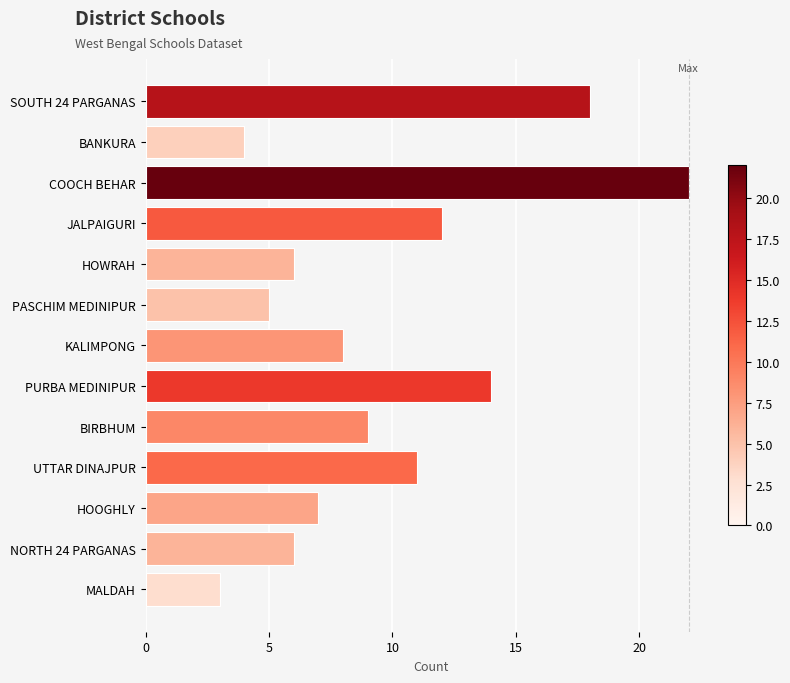

What is the change in value from UTTAR DINAJPUR to COOCH BEHAR?

+11